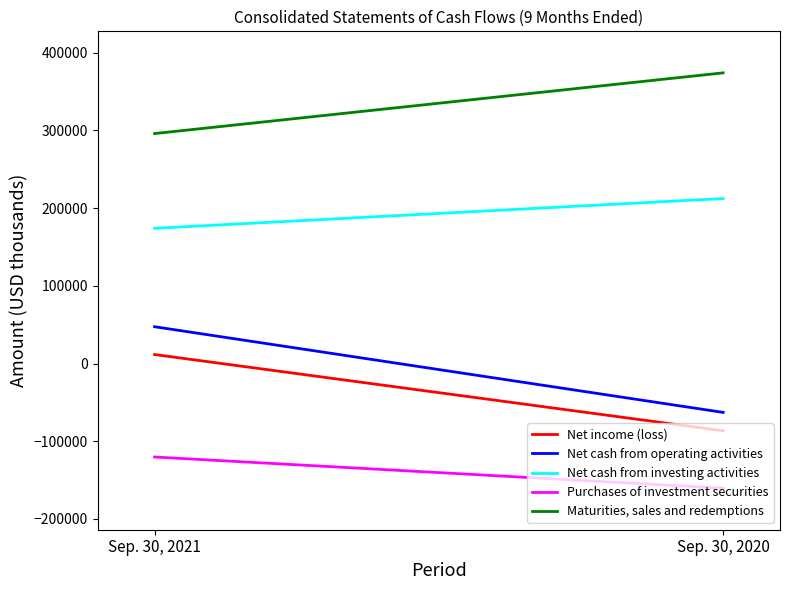

Which series has the widest spread of values?

Net cash from operating activities